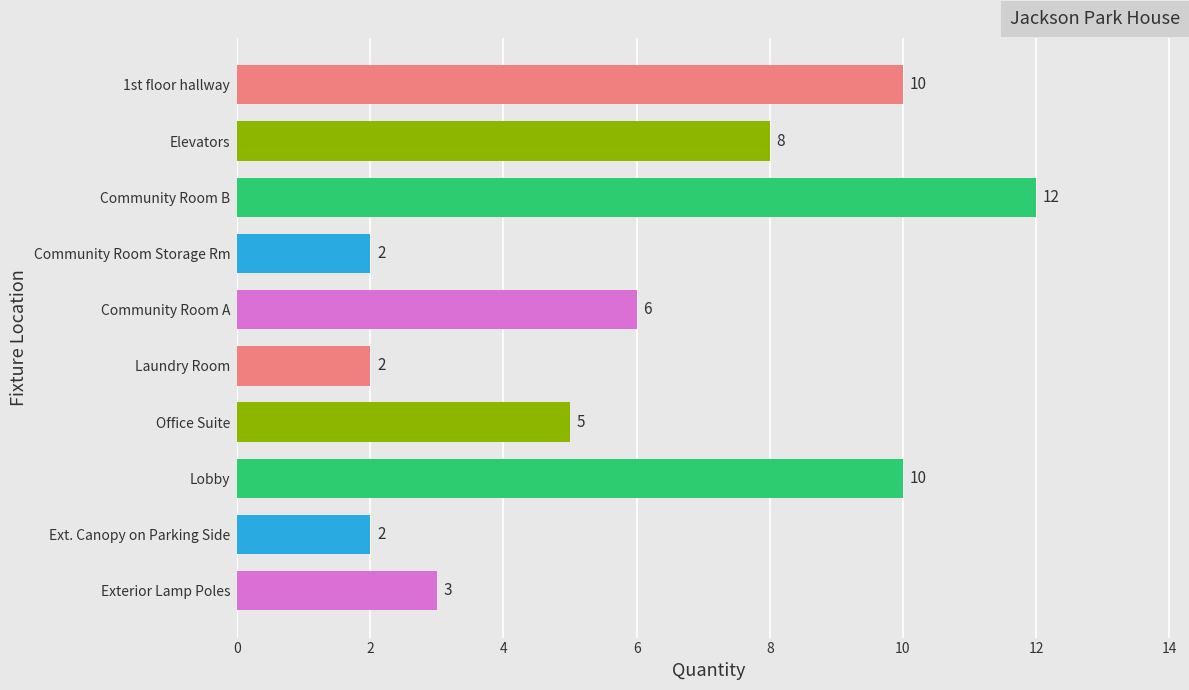

What is the maximum value shown in the chart?

12